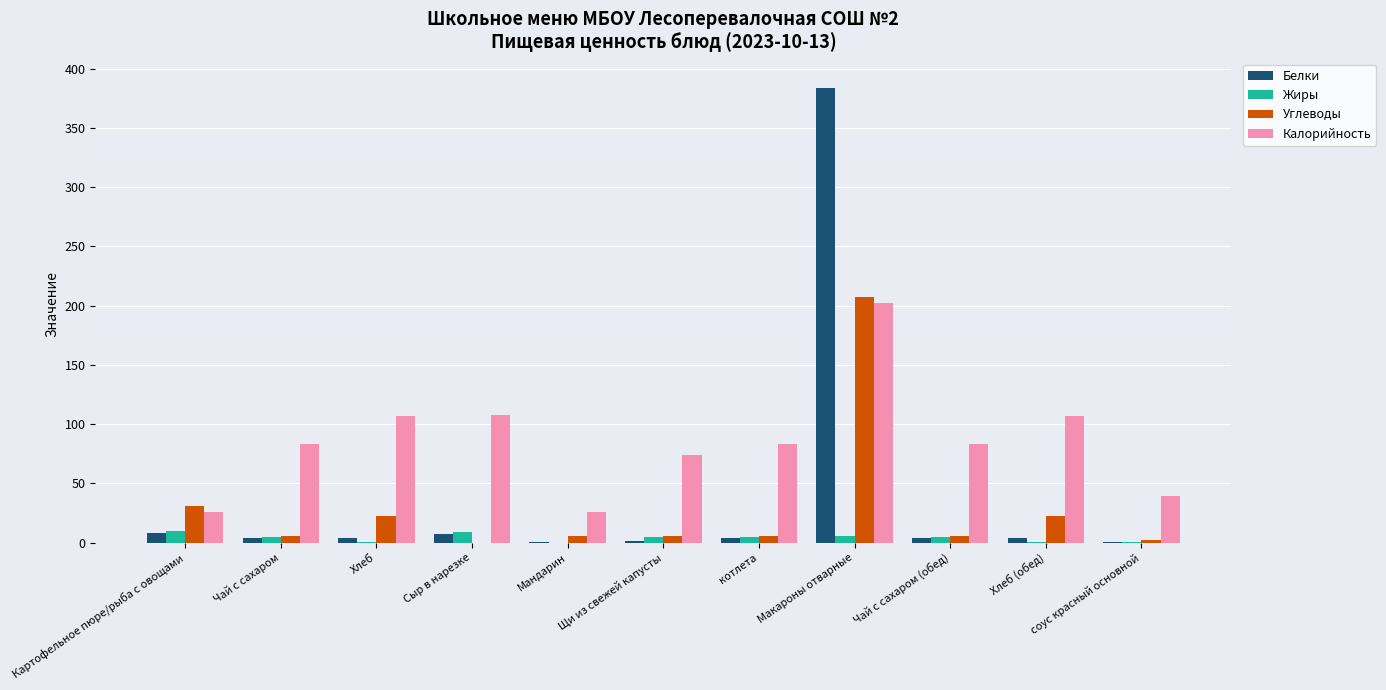

Does the chart contain stacked bars?

No